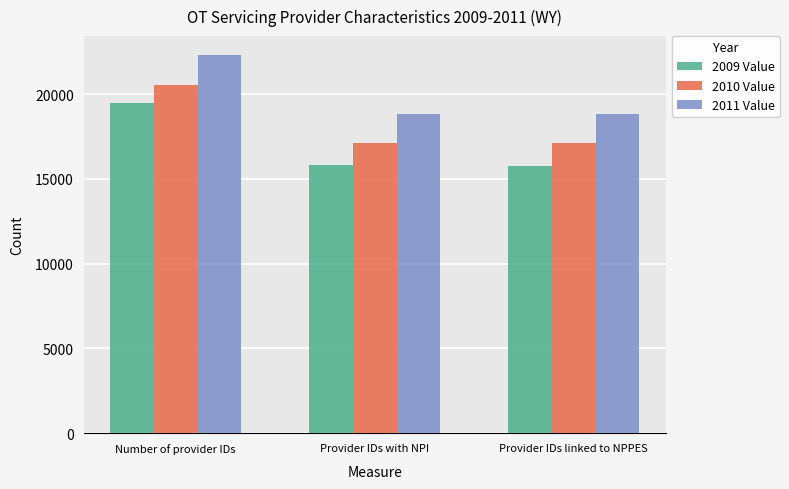

What is the maximum value for 2009 Value?

19491